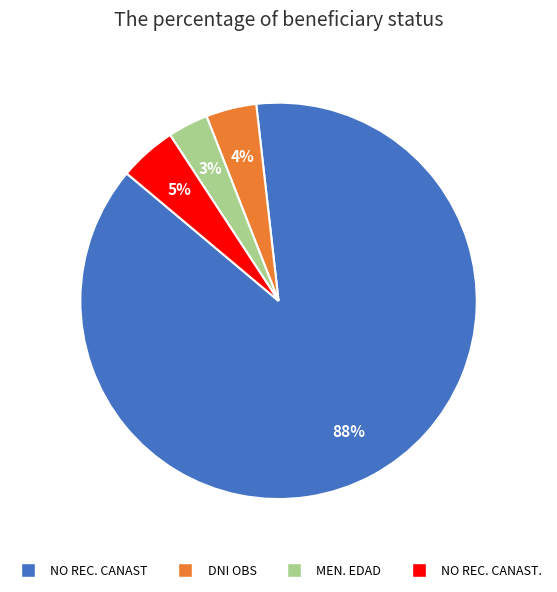

To the nearest percent, what is the average slice percentage?

25%